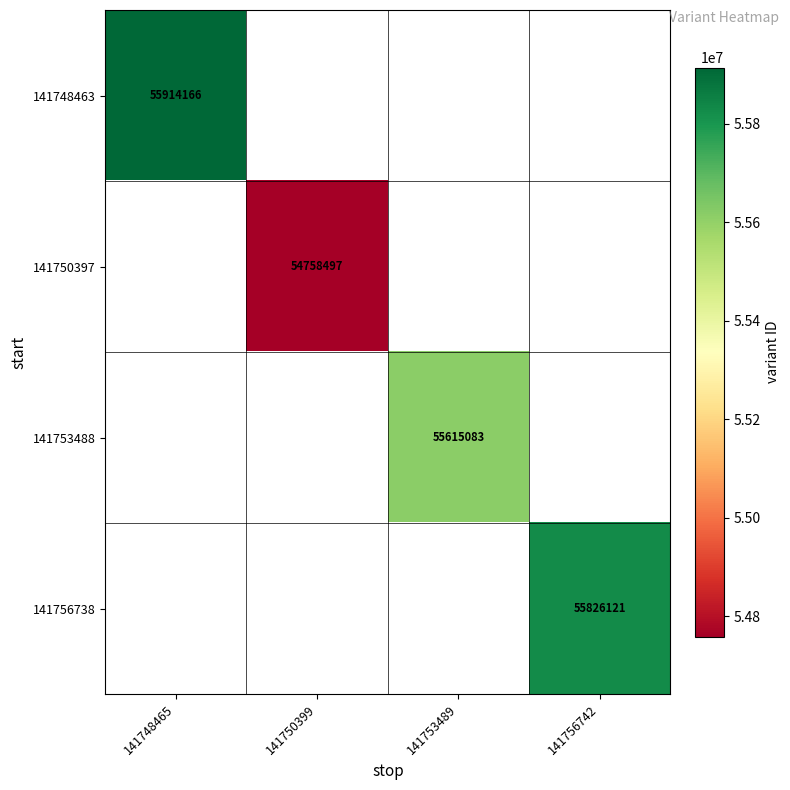

Between 141750399 and 141756742, which is larger?

141756742